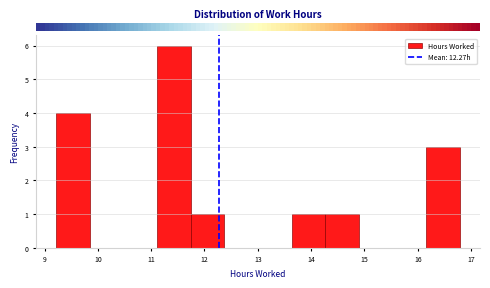

What is the height of the bar covering 16.2 to 16.8 on the x-axis? Neither the bar edges nor the heights are printed on the chart, so give them approximately, as read against the axes.

3